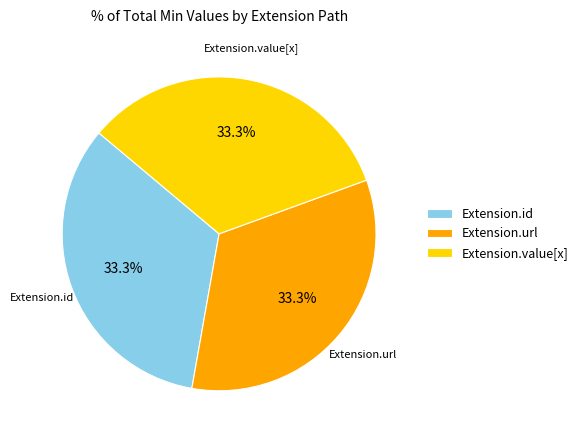

Do Extension.url and Extension.value[x] together represent more than half of the pie?

Yes